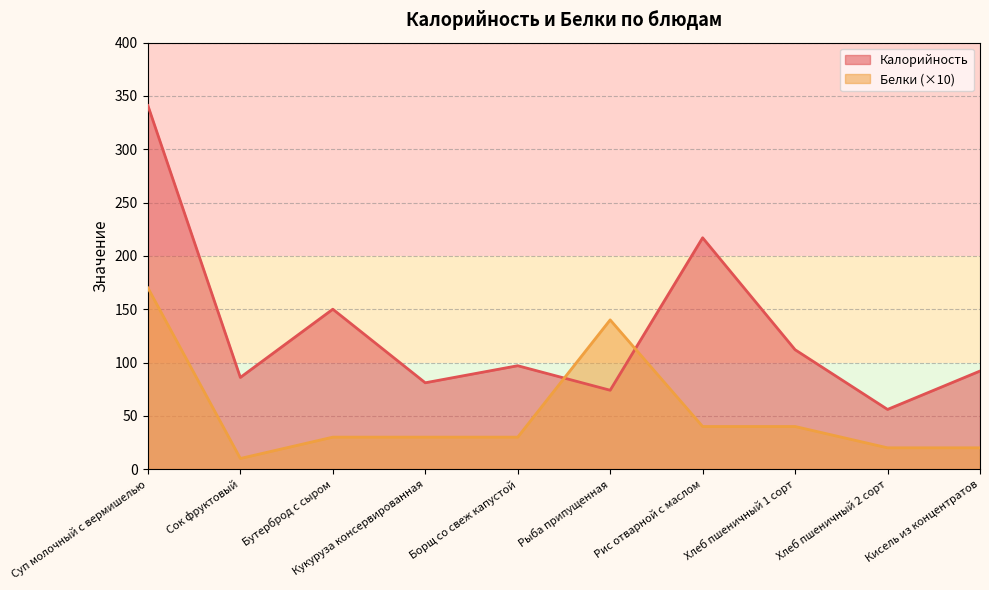

Which category has the lowest value in the Калорийность series?

Хлеб пшеничный 2 сорт